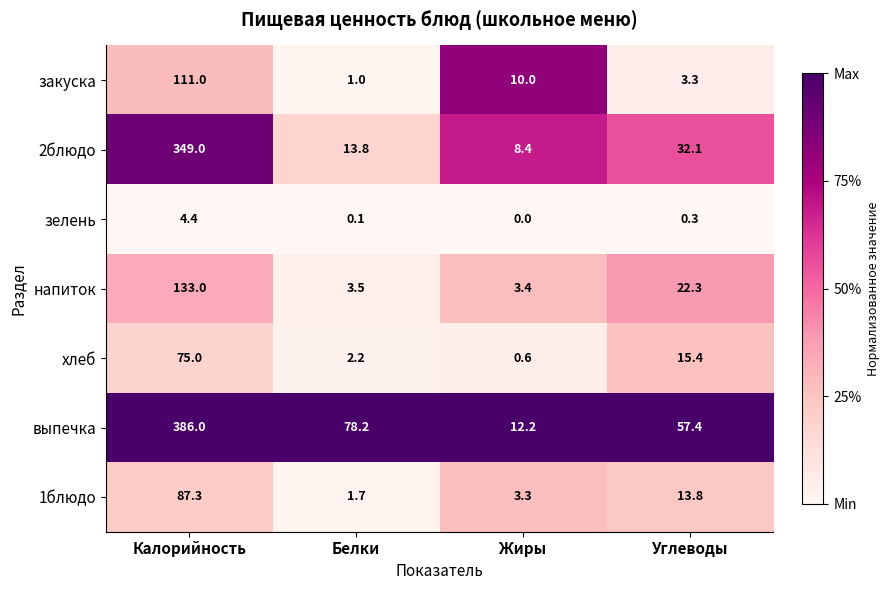

True or false: зелень has a value of 4.4 at Калорийность.

True